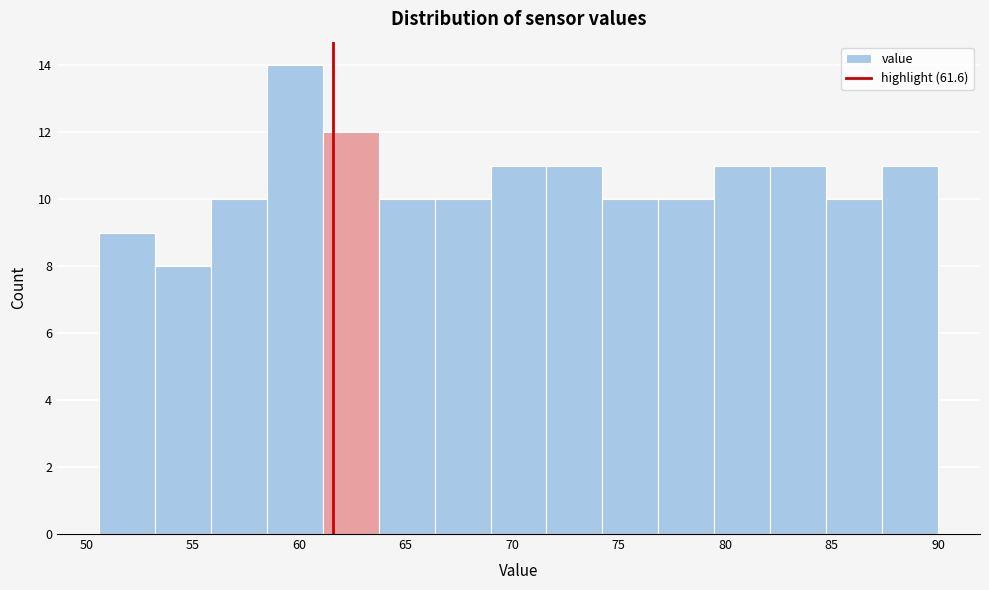

Reading left to right, transcribe this chart: for each bar, give the range it covers on the x-axis and its height. Neither the bar edges nor the heights are printed on the chart, so give them approximately, as read against the axes.

50.5 to 53.0: 9
53.0 to 56.0: 8
56.0 to 58.5: 10
58.5 to 61.0: 14
61.0 to 63.5: 12
63.5 to 66.5: 10
66.5 to 69.0: 10
69.0 to 71.5: 11
71.5 to 74.0: 11
74.0 to 77.0: 10
77.0 to 79.5: 10
79.5 to 82.0: 11
82.0 to 84.5: 11
84.5 to 87.5: 10
87.5 to 90.0: 11